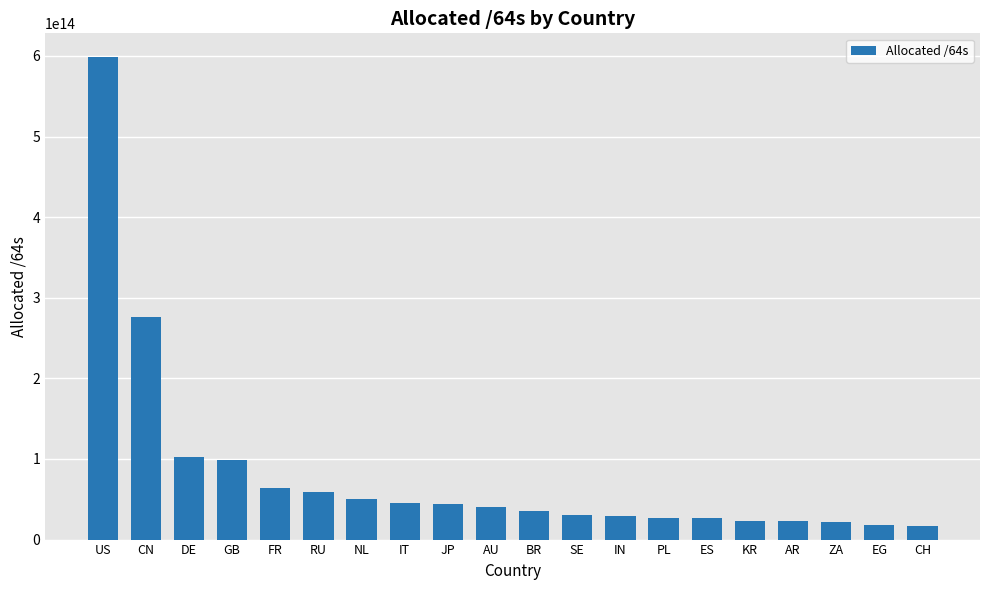

Count the number of data series in this chart.

1